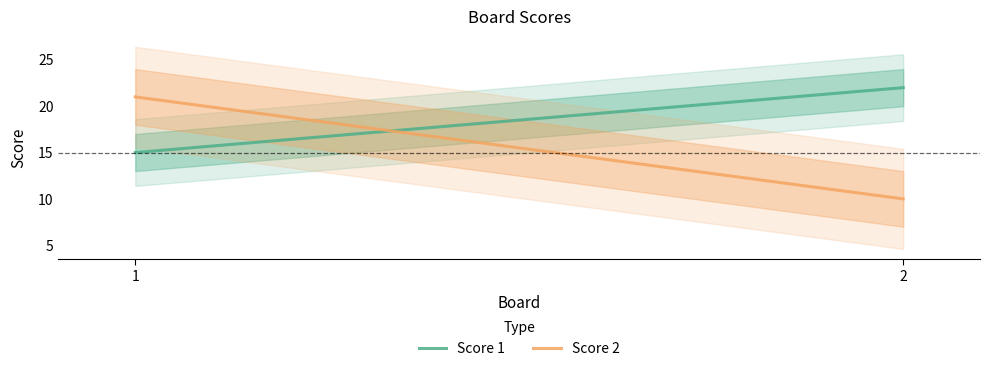

Which series changed the most between 1 and 2?

Score 2